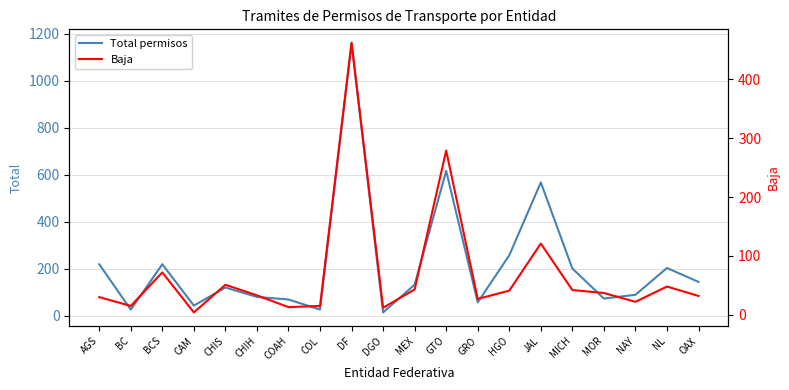

At which label does Total permisos reach its peak?

DF